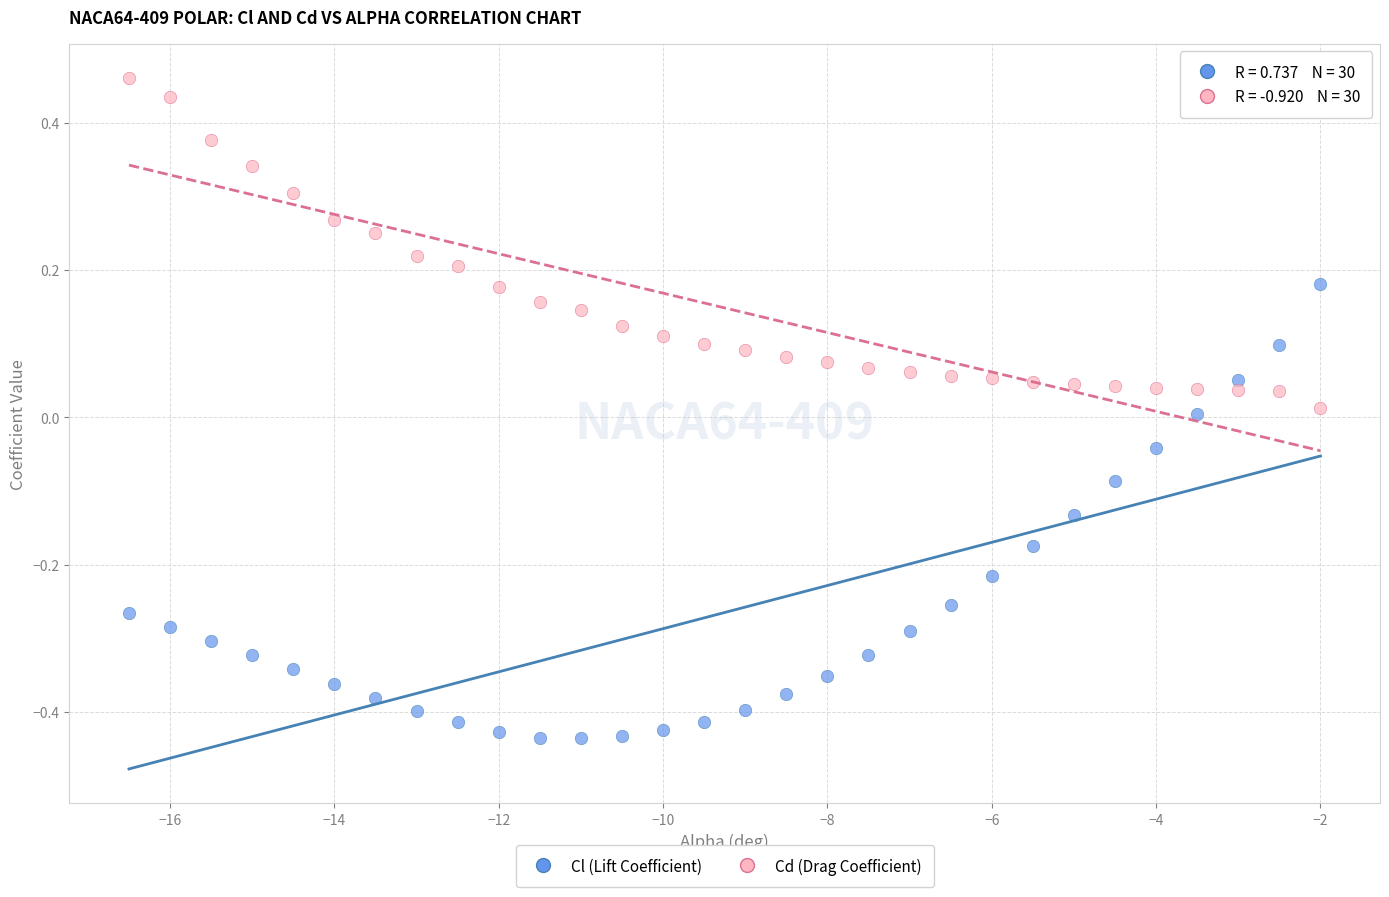

Across all data points, what is the range of Y values (max minus min)?

0.9